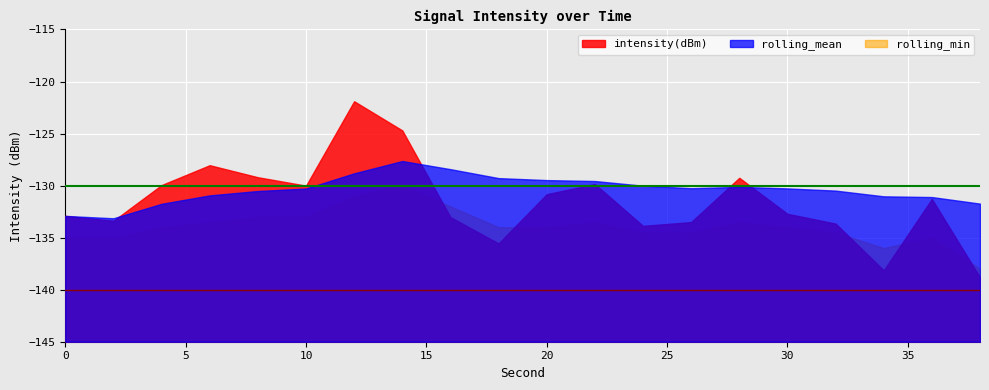

What is the total value across all series at 0?

-400.8